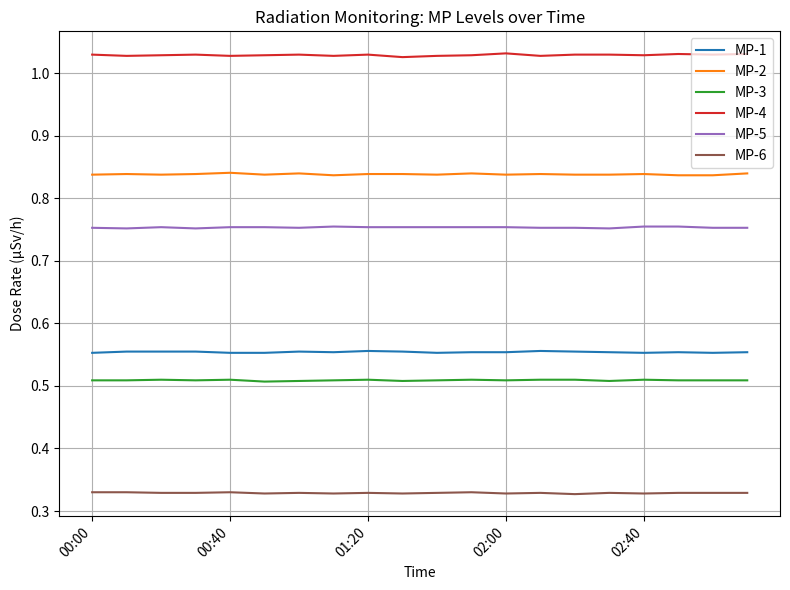

True or false: MP-1 and MP-2 intersect in this chart.

False